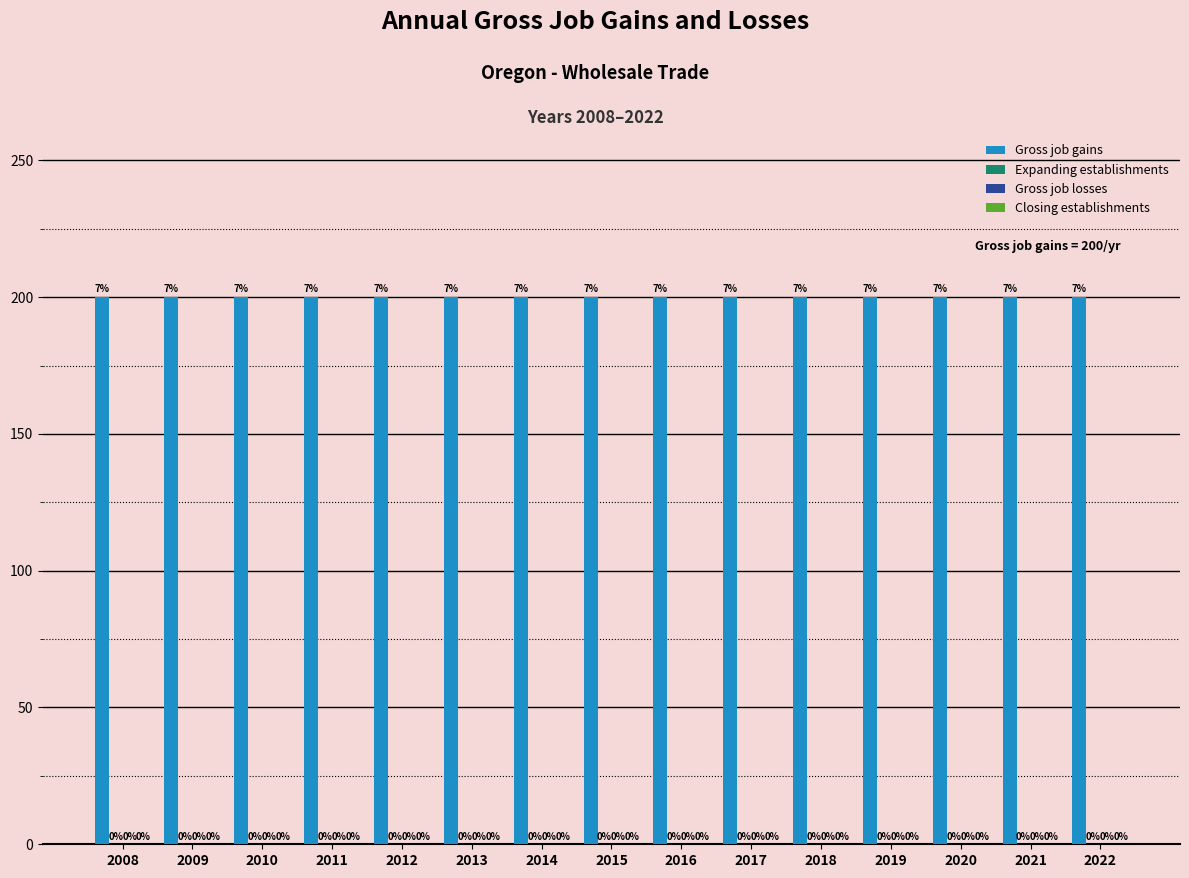

What is the difference between the highest and lowest values at 2016?

200